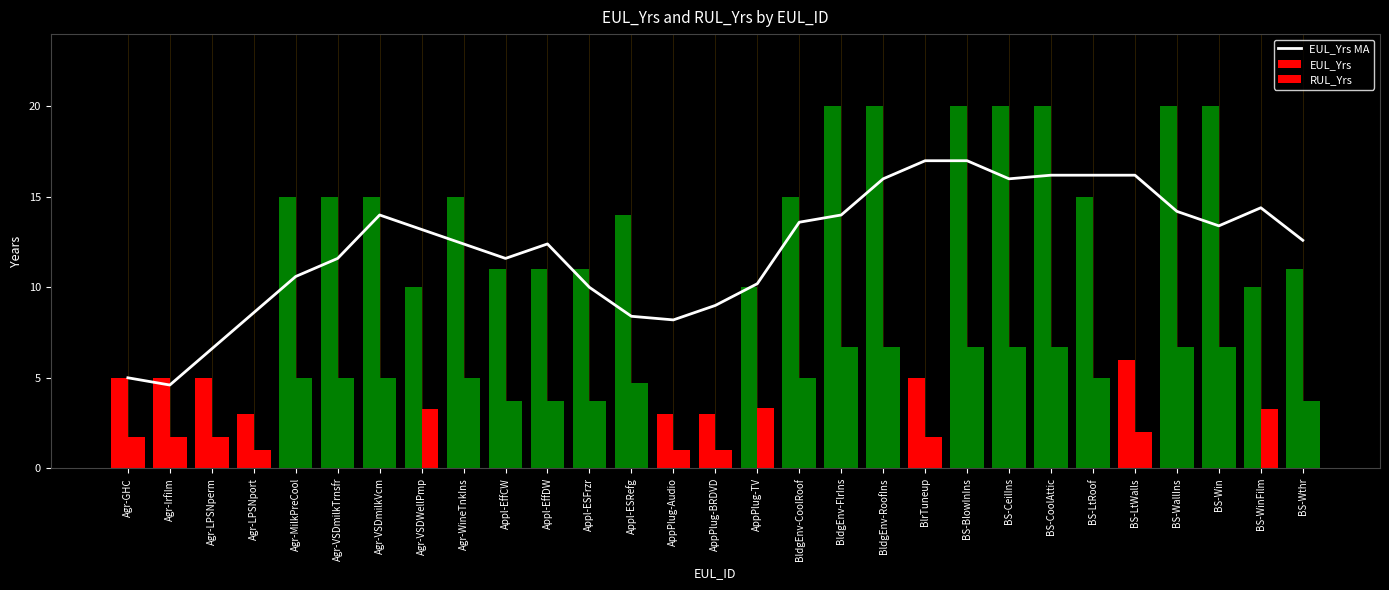

The value of EUL_Yrs MA at Agr-VSDmilkTrnsfr is 11.6. True or false?

True